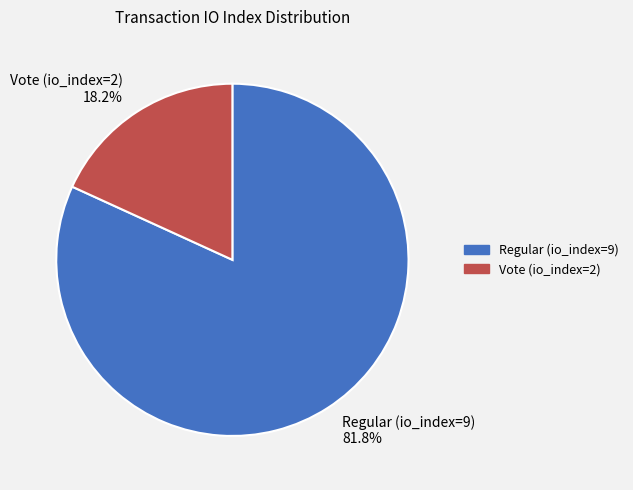

Does Regular (io_index=9) represent more than half of the total?

Yes